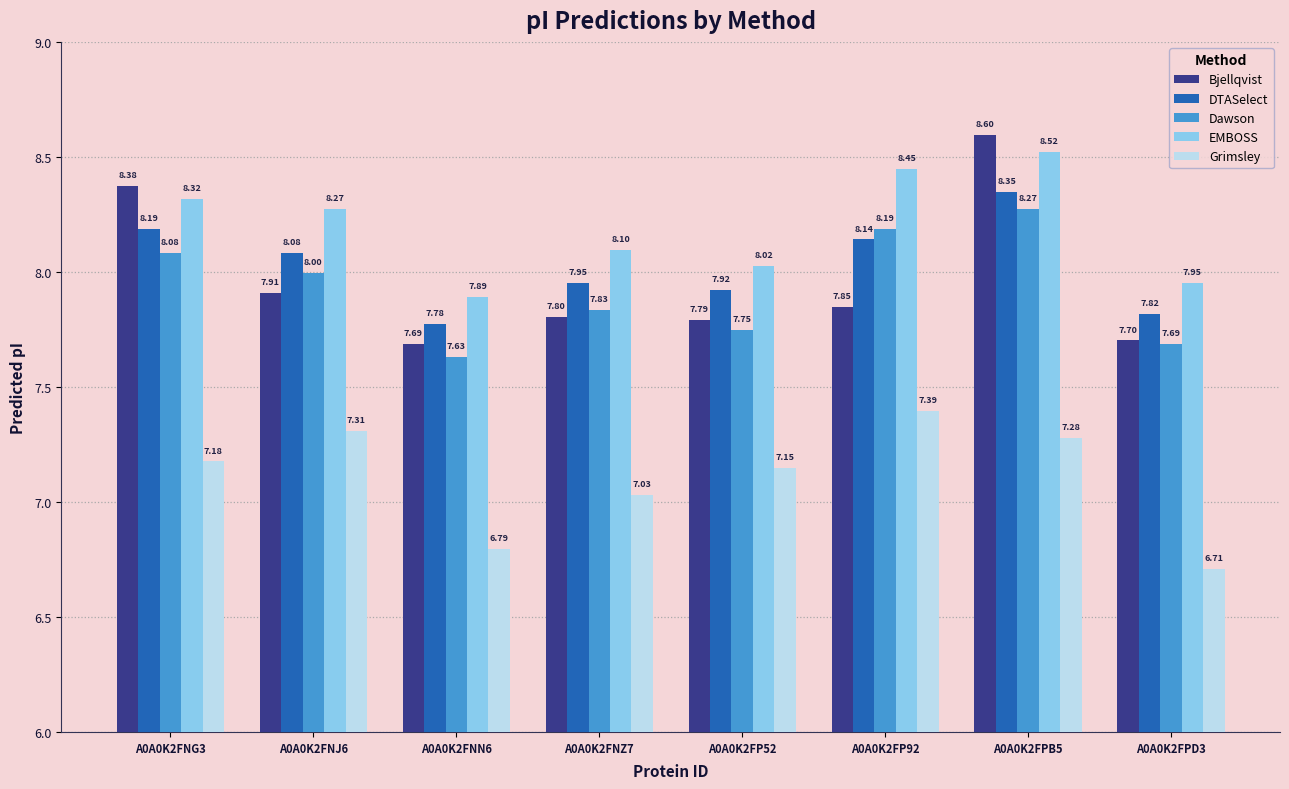

What are all the series names shown in the legend?

Bjellqvist, DTASelect, Dawson, EMBOSS, Grimsley